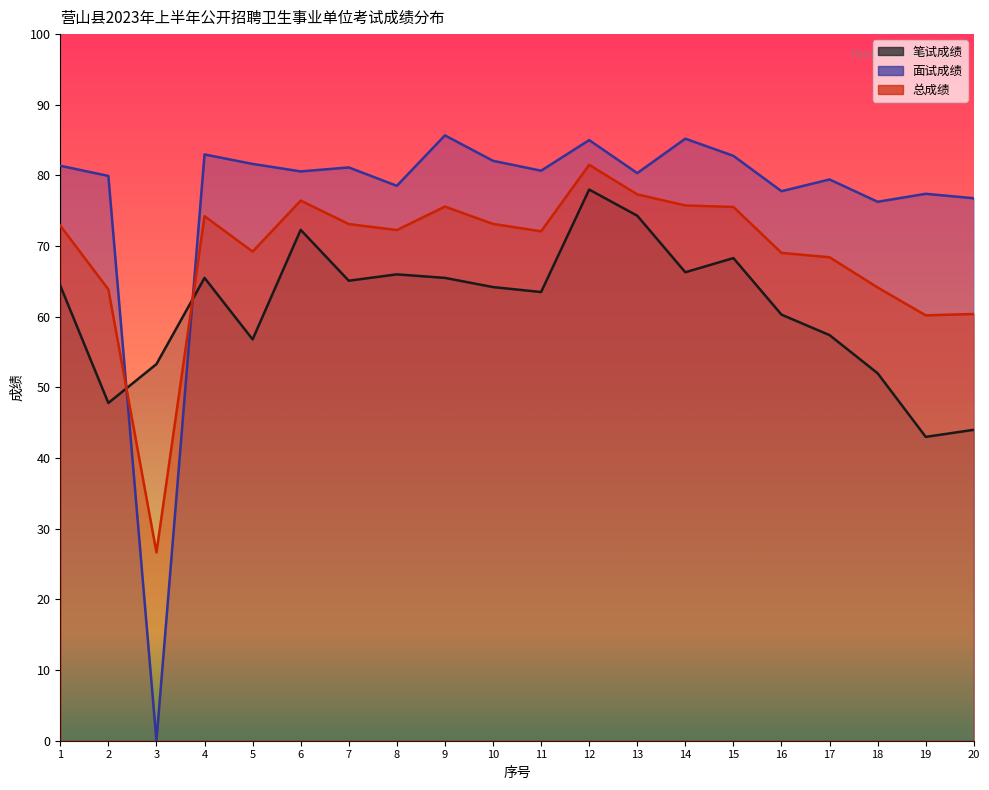

Where is 总成绩 nearest to the value 54?

19